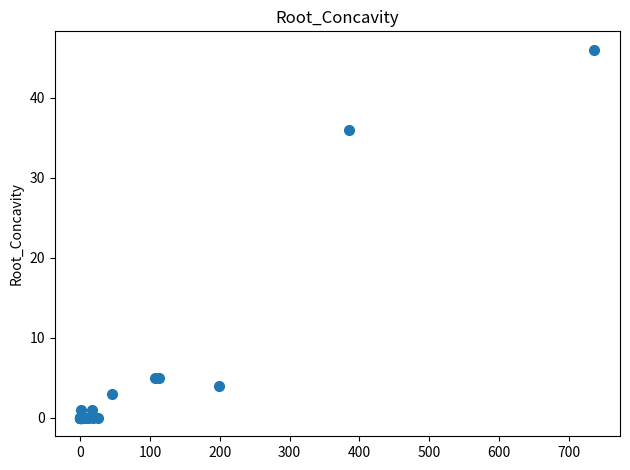

What Y value in the scatter plot is closest to 23?

36